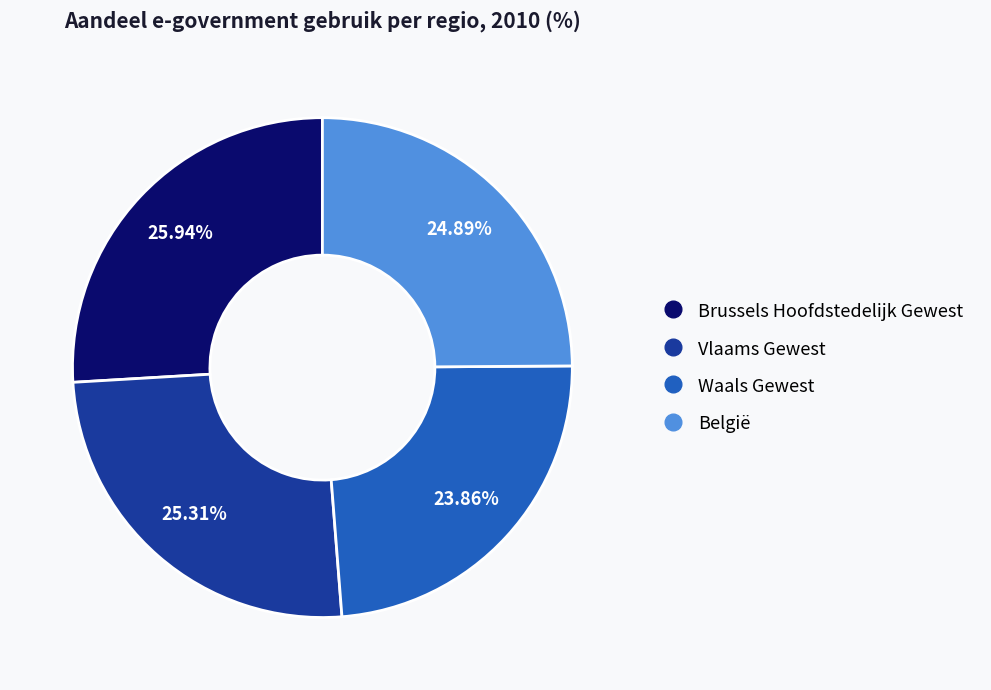

How much of the chart is everything except Brussels Hoofdstedelijk Gewest?

74.1%